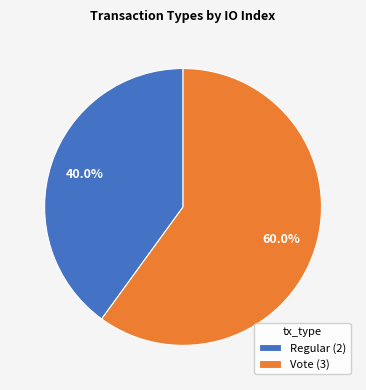

Does Regular account for over 50% of the chart?

No